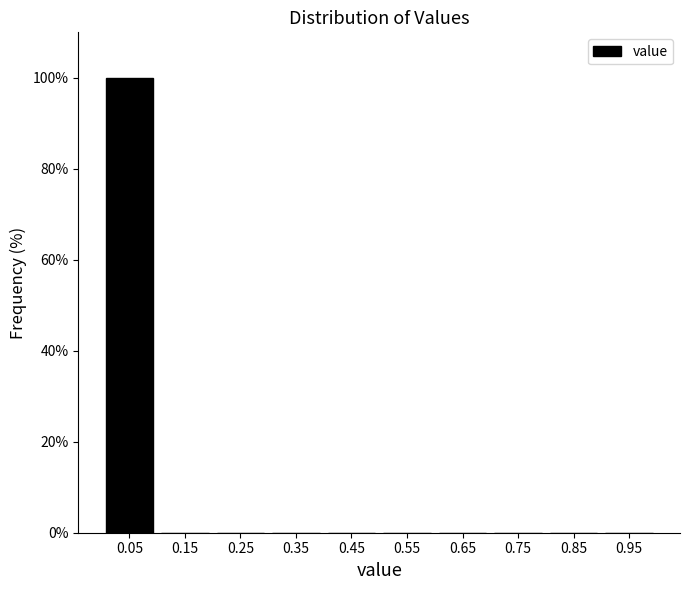

Over which range of the x-axis is the bar tallest?

0.0 to 0.1